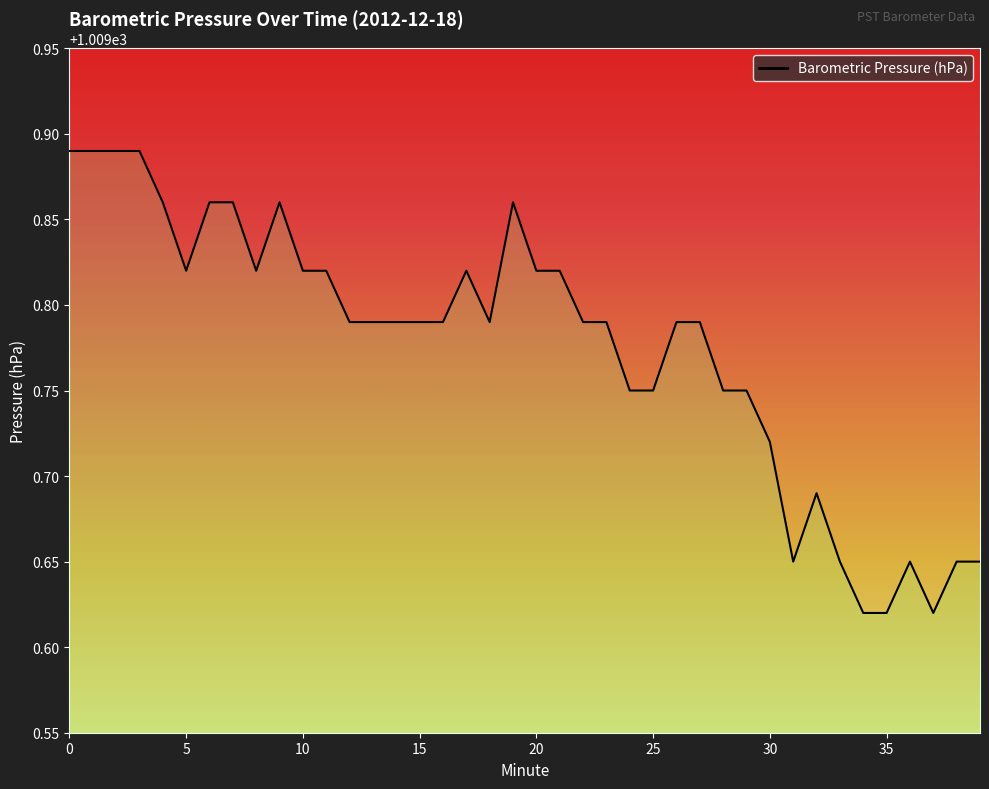

How many values are between 1009 and 1010?

40